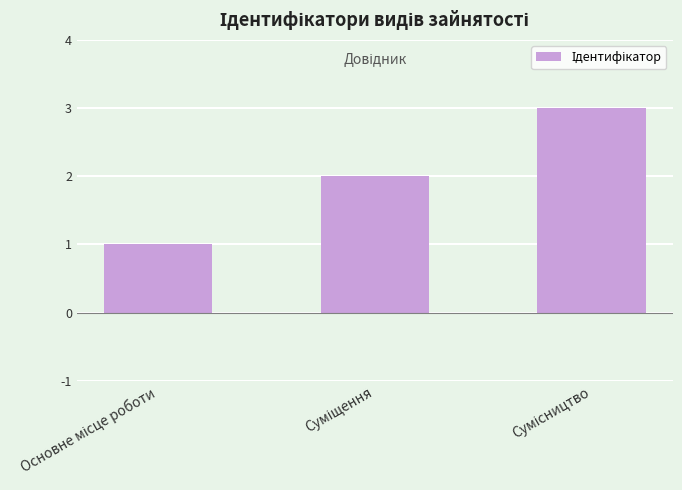

What is the difference between the maximum and minimum values?

2